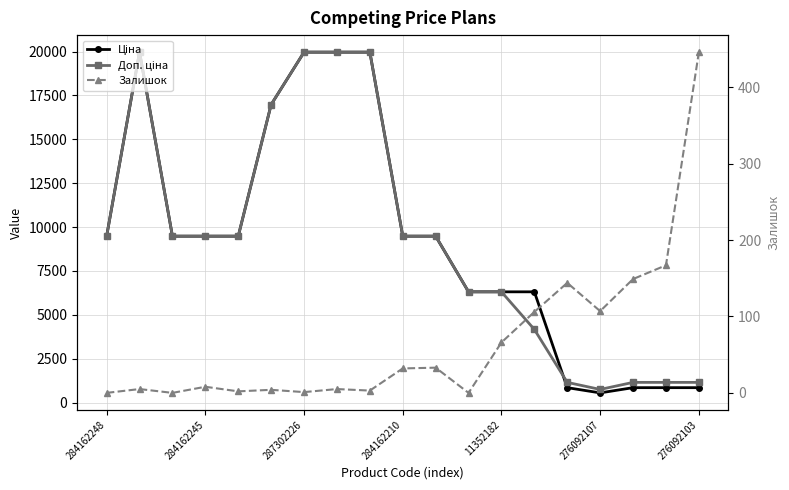

How many series are shown in this chart?

3